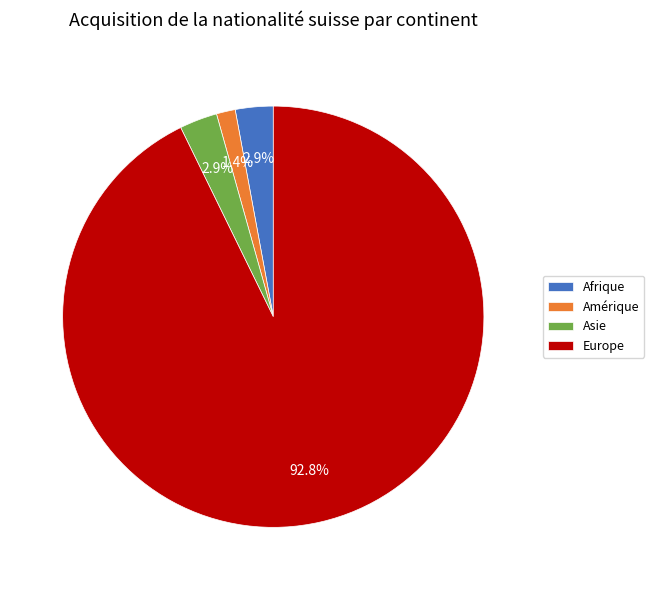

What percentage is the Amérique slice, to the nearest percent?

1%